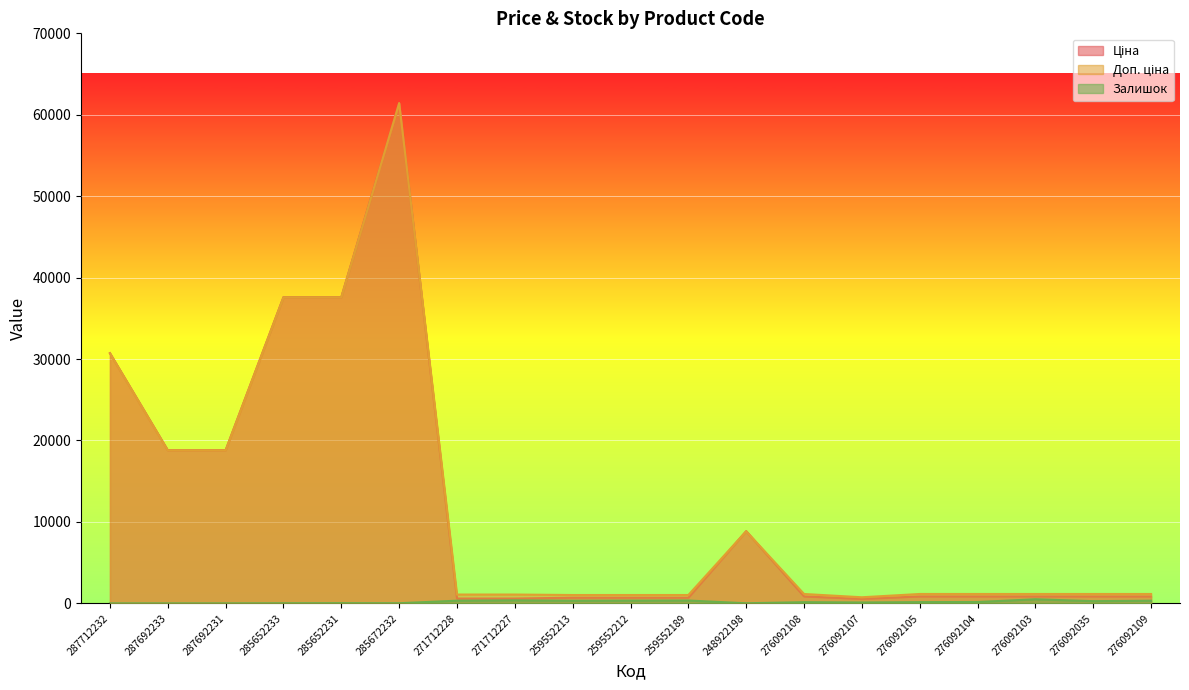

What is the average value of the Доп. ціна series?

11930.1